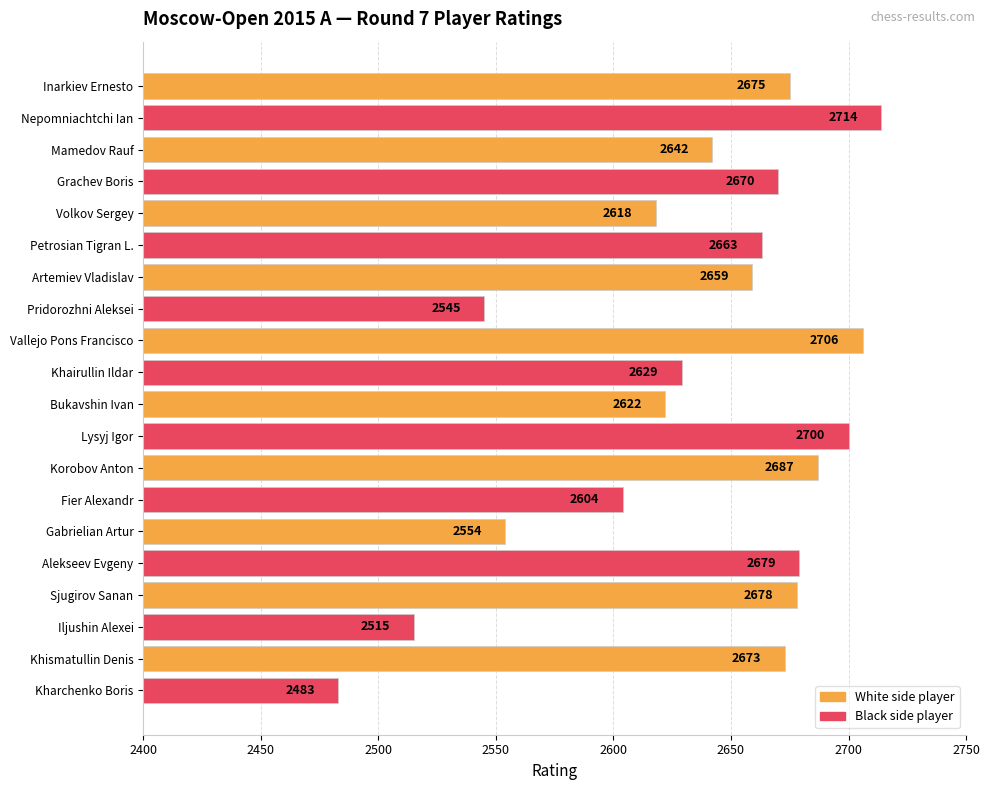

Which label corresponds to the largest value in the chart?

Nepomniachtchi Ian